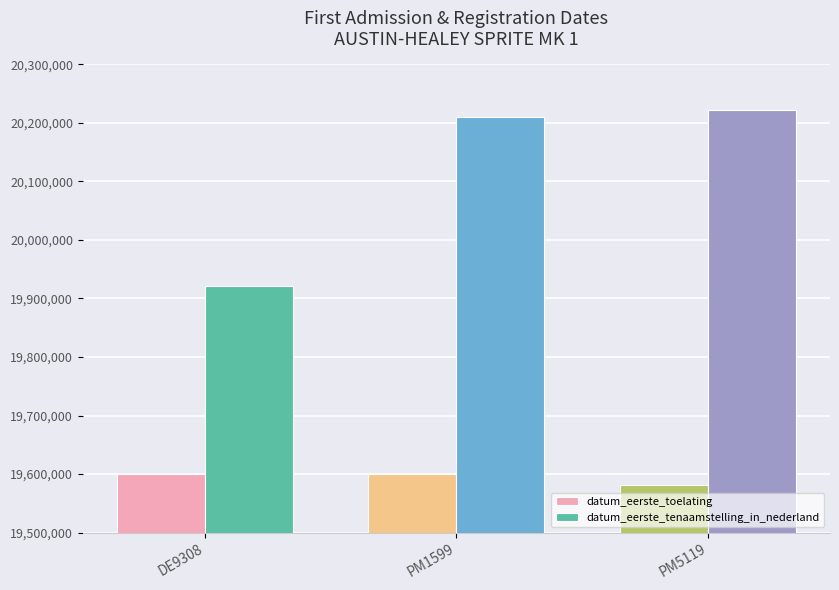

The datum_eerste_tenaamstelling_in_nederland series shows 31430293 at DE9308. True or false?

False